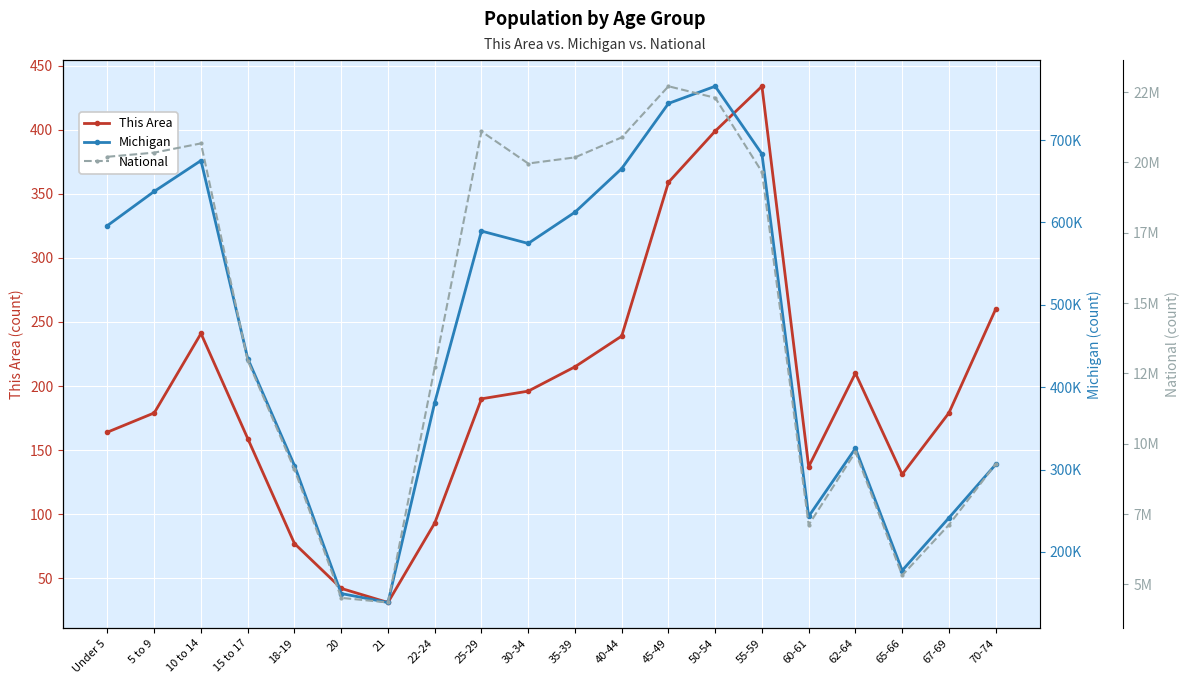

True or false: Michigan has a value of 134119 at 35-39.

False